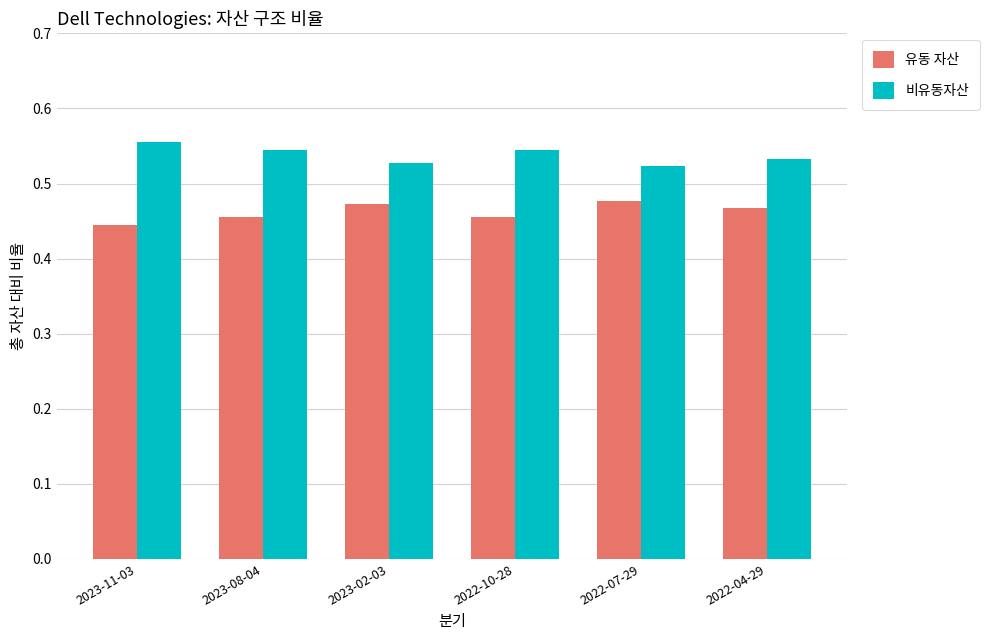

Which series has the largest total across all categories?

비유동자산